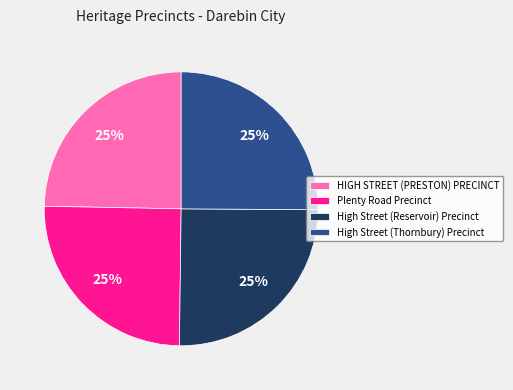

To the nearest percent, what is the average slice percentage?

25%